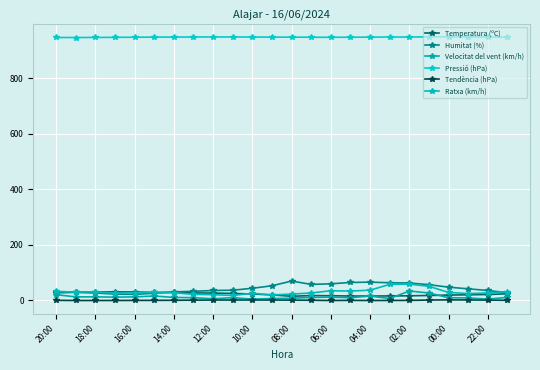

Count the number of categories in the chart.

24